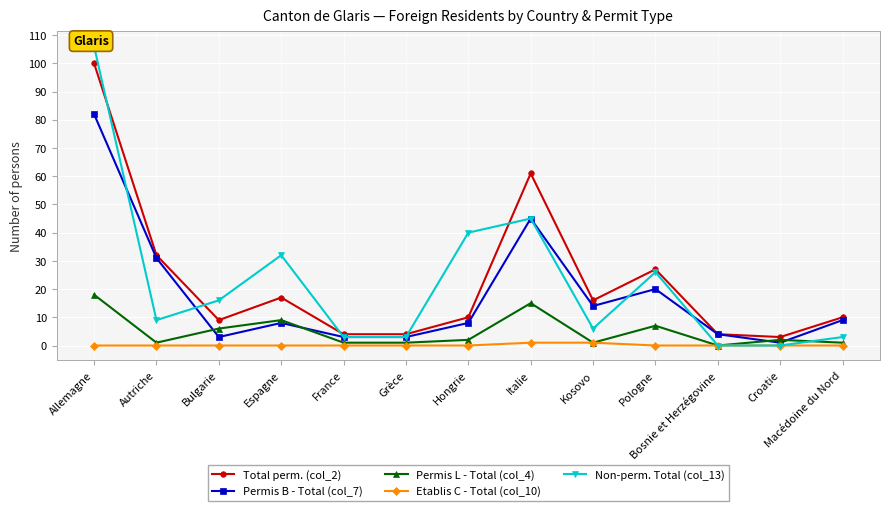

Is it true that Non-perm. Total (col_13) equals 16 at Bulgarie?

True